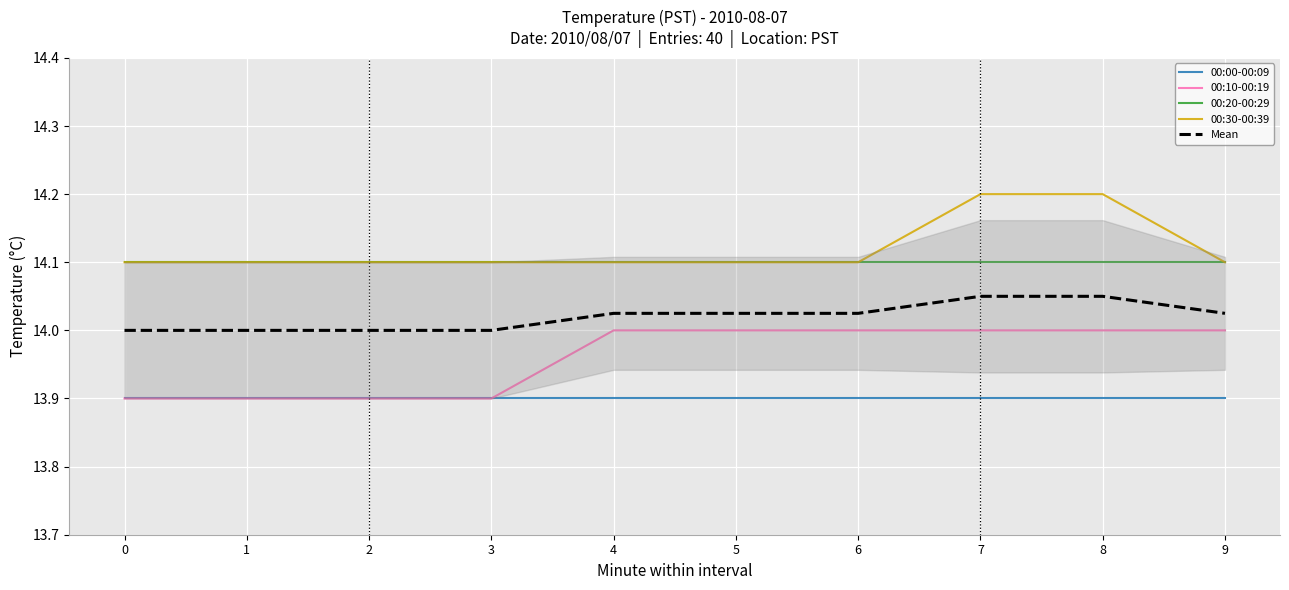

Is it true that 00:00-00:09 equals 13.9 at 1?

True